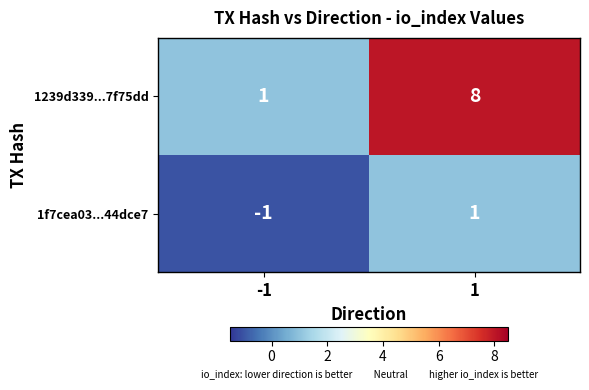

What is the difference between the 1239d339...7f75dd values at -1 and 1?

7